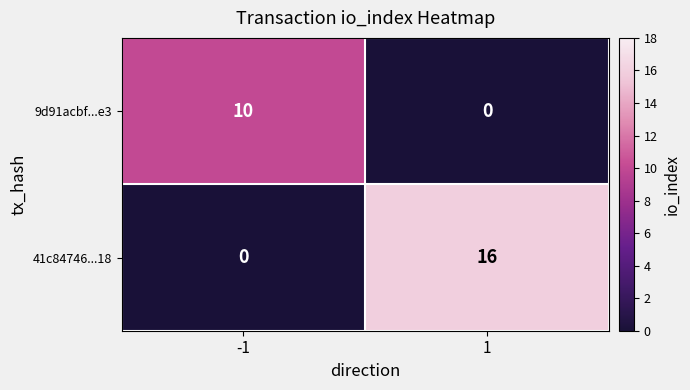

What is the difference between the maximum and minimum values in the 9d91acbf...e3 series?

10